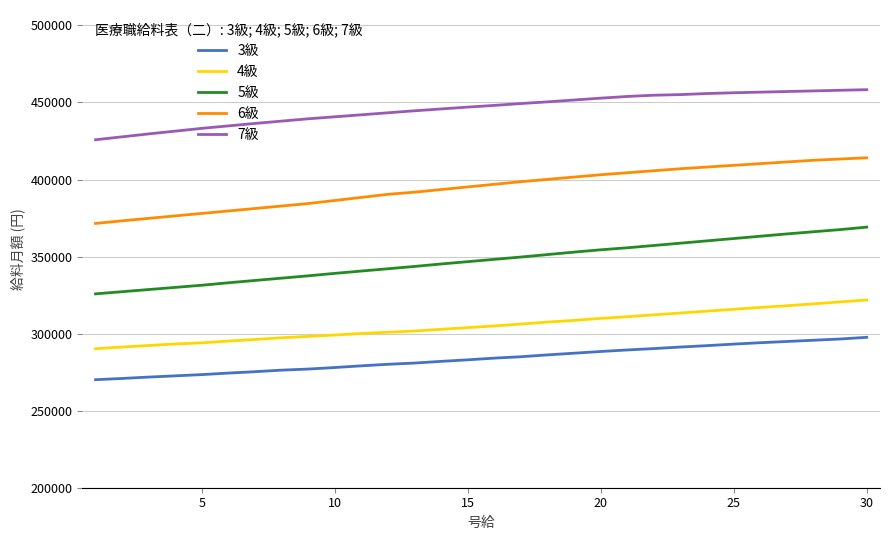

What is the highest value of the 3級 series?

297600